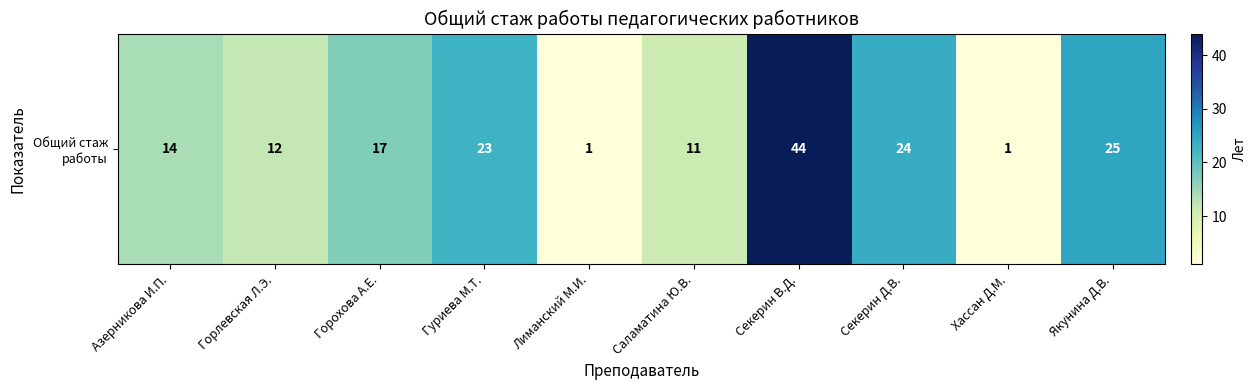

What is the maximum value shown in the chart?

44